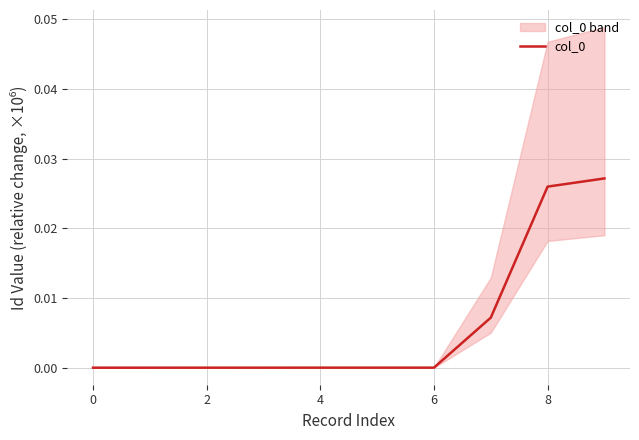

The col_0 series shows 0.0 at 0. True or false?

True